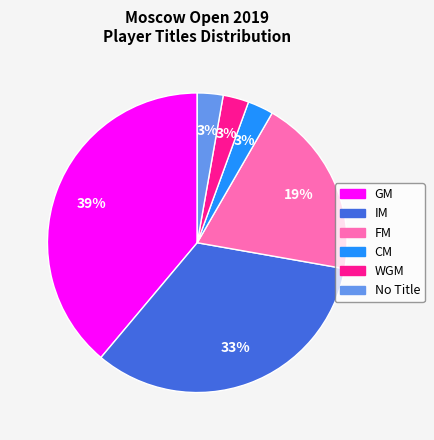

To the nearest percent, what is the average slice percentage?

17%